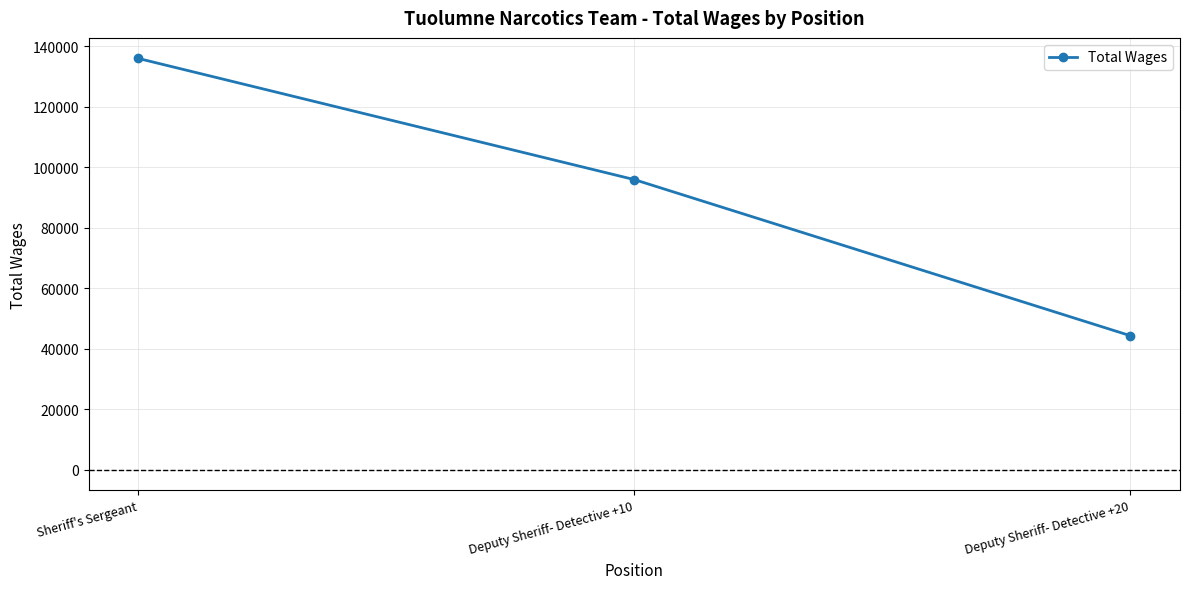

What is the smallest value displayed?

44344